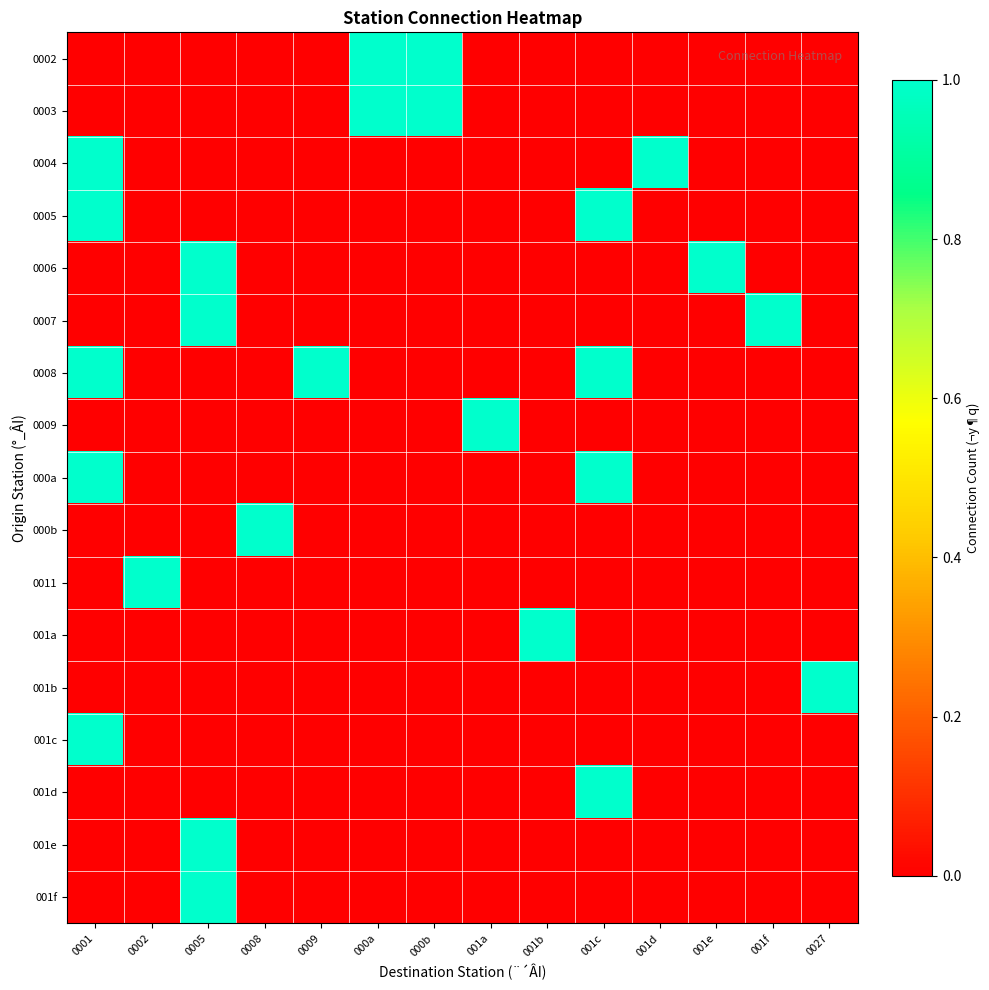

How many series are shown in this chart?

17